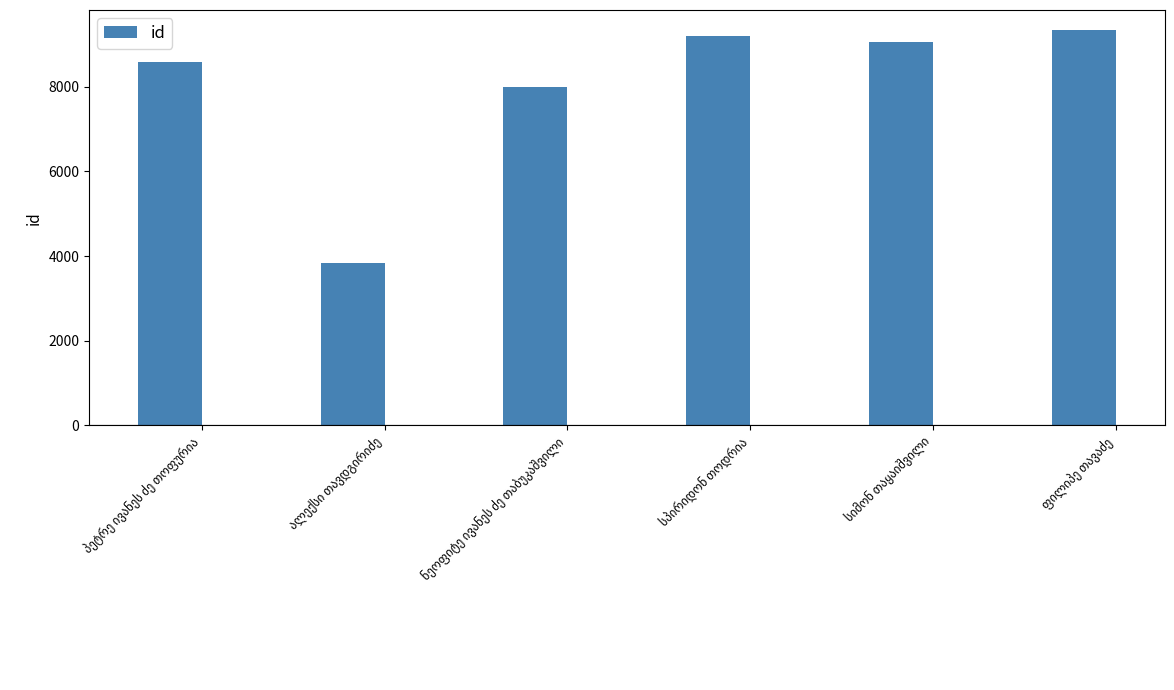

What is the value of the 1st bar from the left?

8578